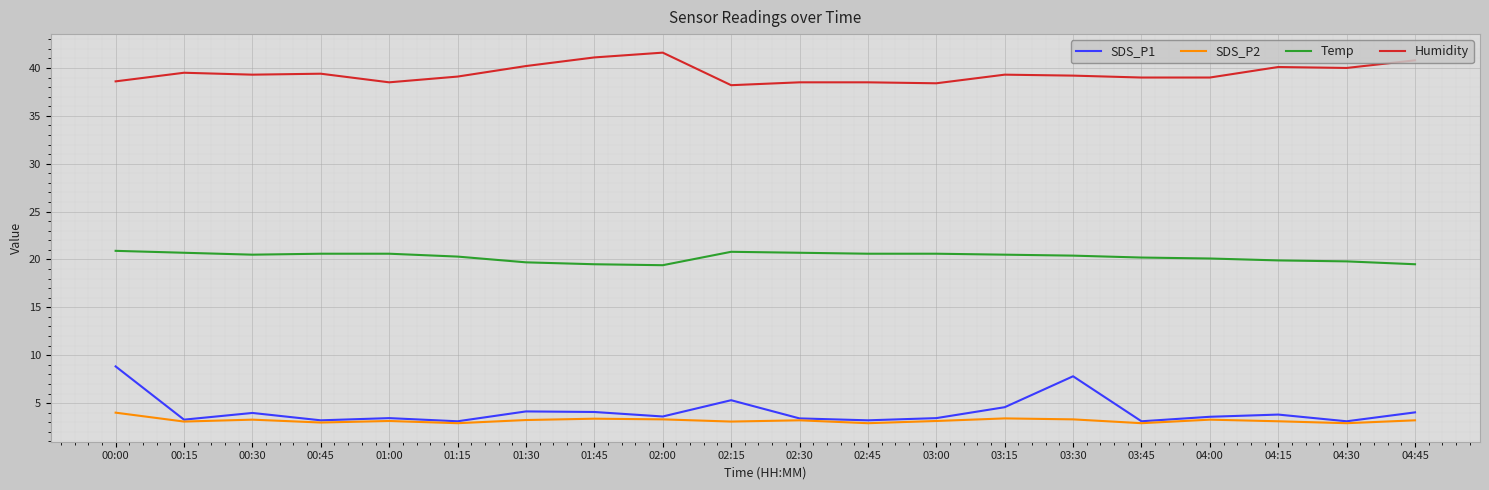

Which series has the largest range (max minus min)?

SDS_P1